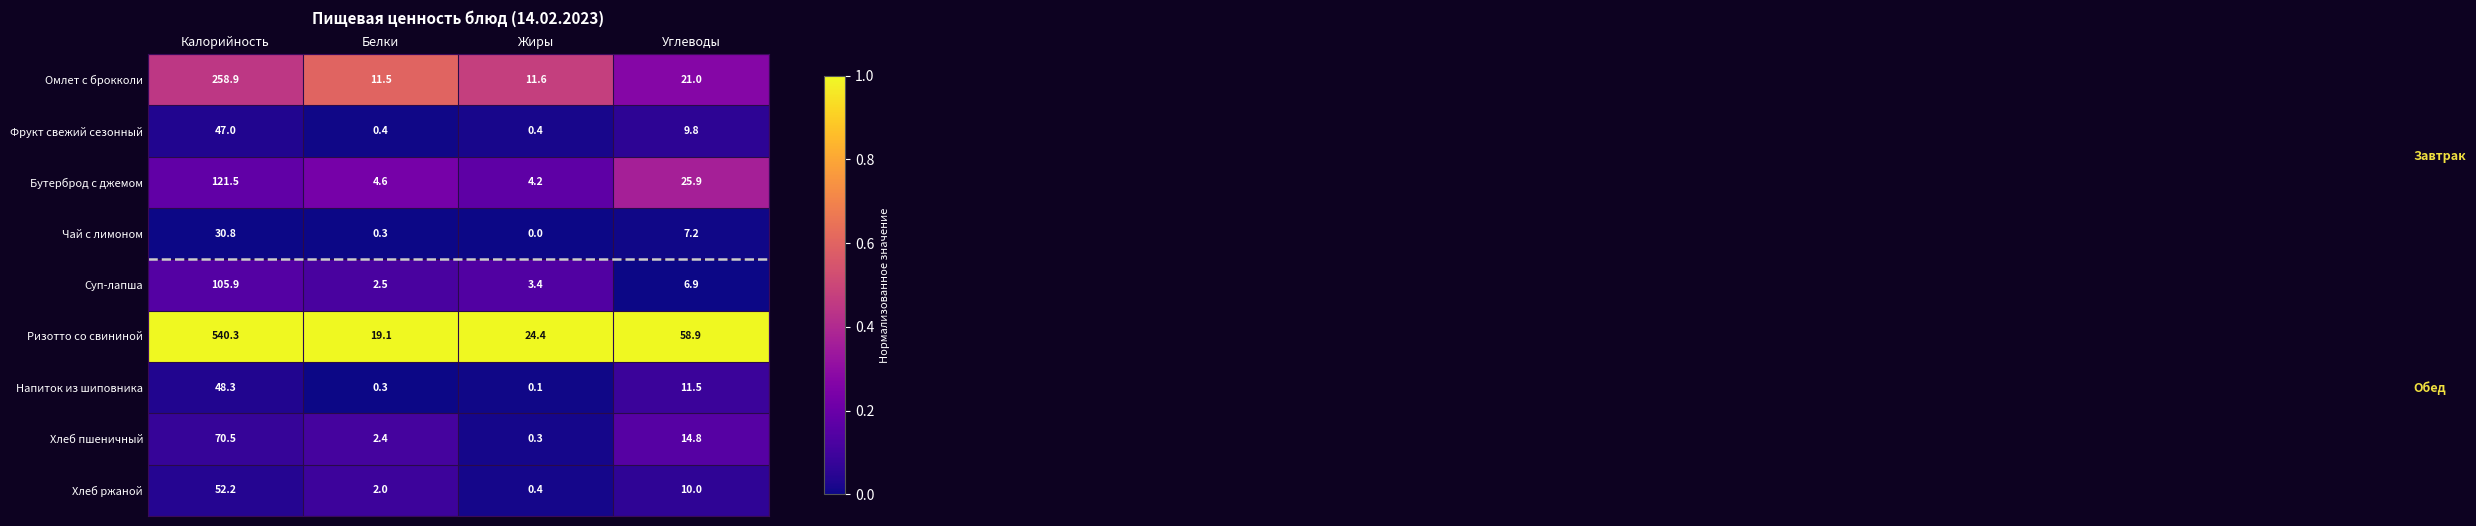

Which series changed the most between Калорийность and Жиры?

Ризотто со свининой